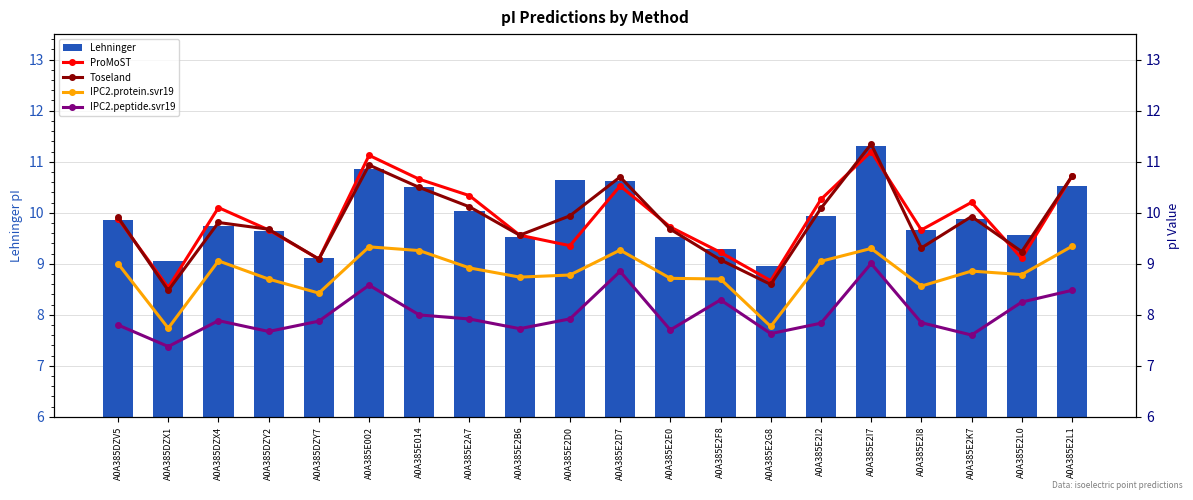

Read the Lehninger value at A0A385E2B6.

9.5